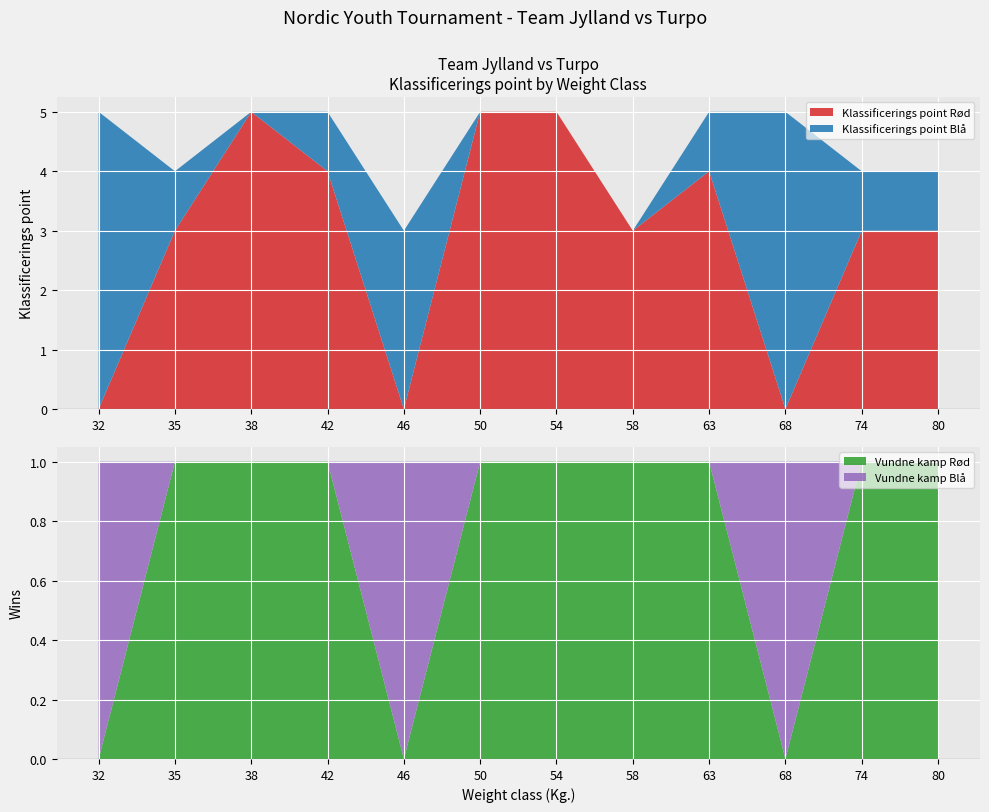

Reading left to right, transcribe all the data shown in this chart.

Klassificerings point Rød: 0	3	5	4	0	5	5	3	4	0	3	3
Klassificerings point Blå: 5	1	0	1	3	0	0	0	1	5	1	1
Vundne kamp Rød: 0	1	1	1	0	1	1	1	1	0	1	1
Vundne kamp Blå: 1	0	0	0	1	0	0	0	0	1	0	0